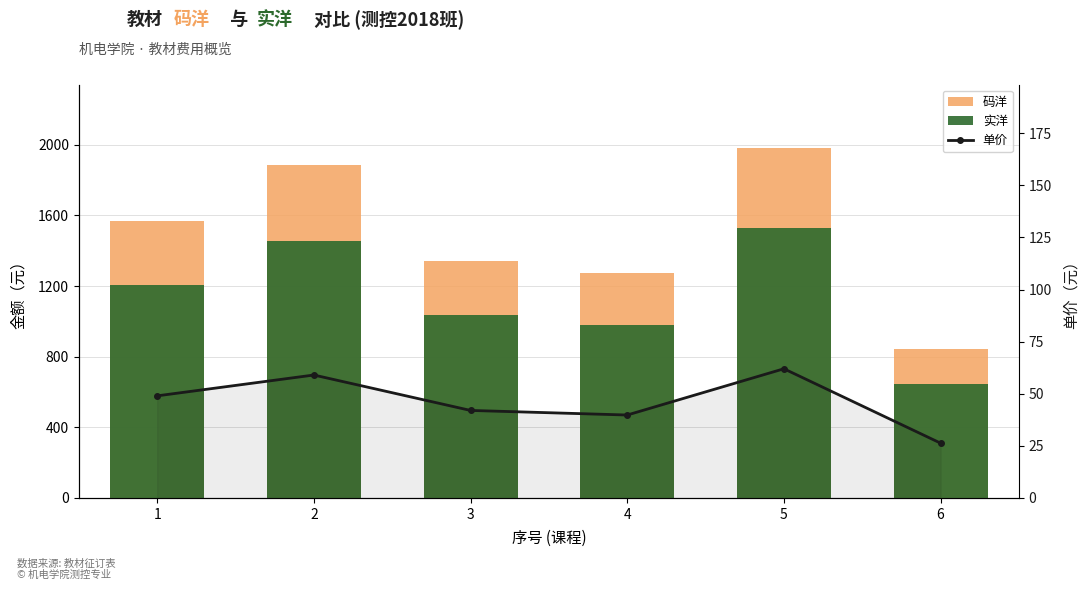

Which series has the largest total across all categories?

码洋